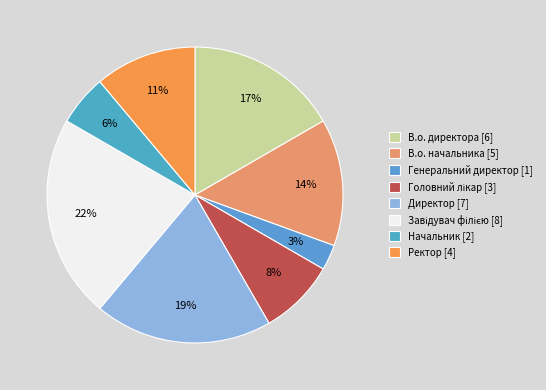

How many segments does this pie chart have?

8